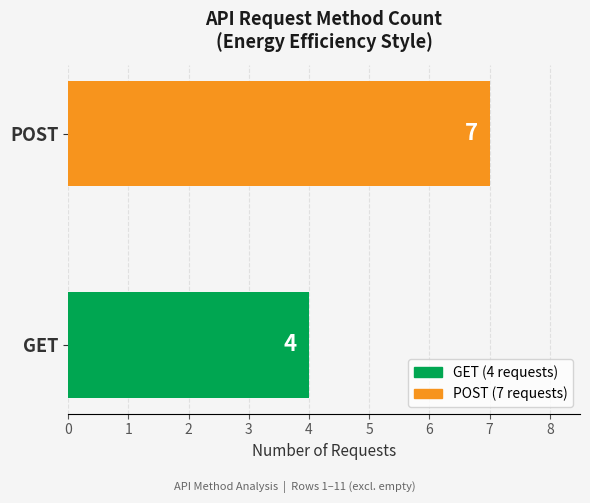

Which category has the highest value across all series?

POST